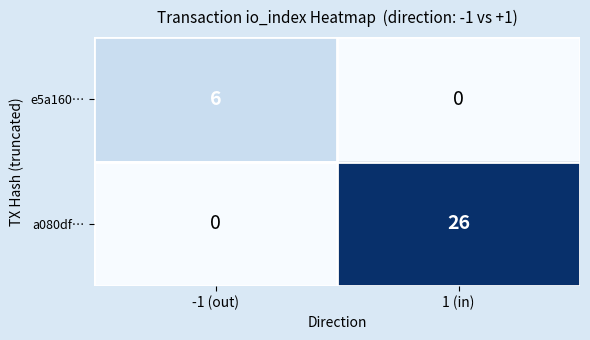

The a080df… series shows 17 at 1 (in). True or false?

False